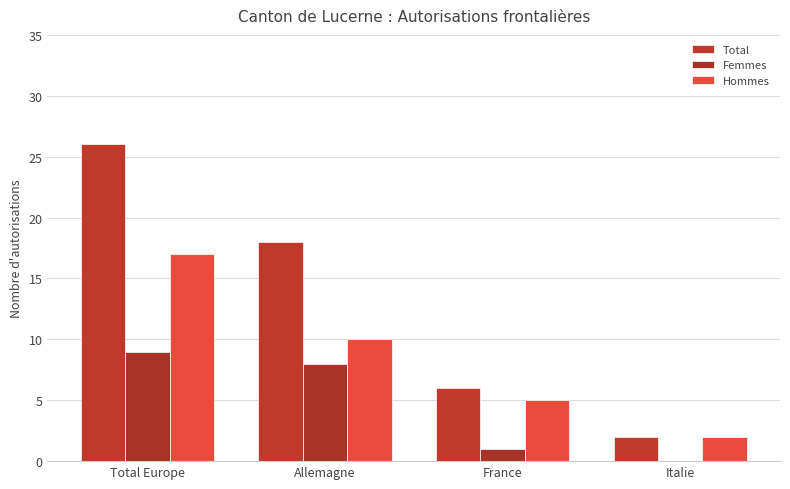

The value of Hommes at Total Europe is 17. True or false?

True